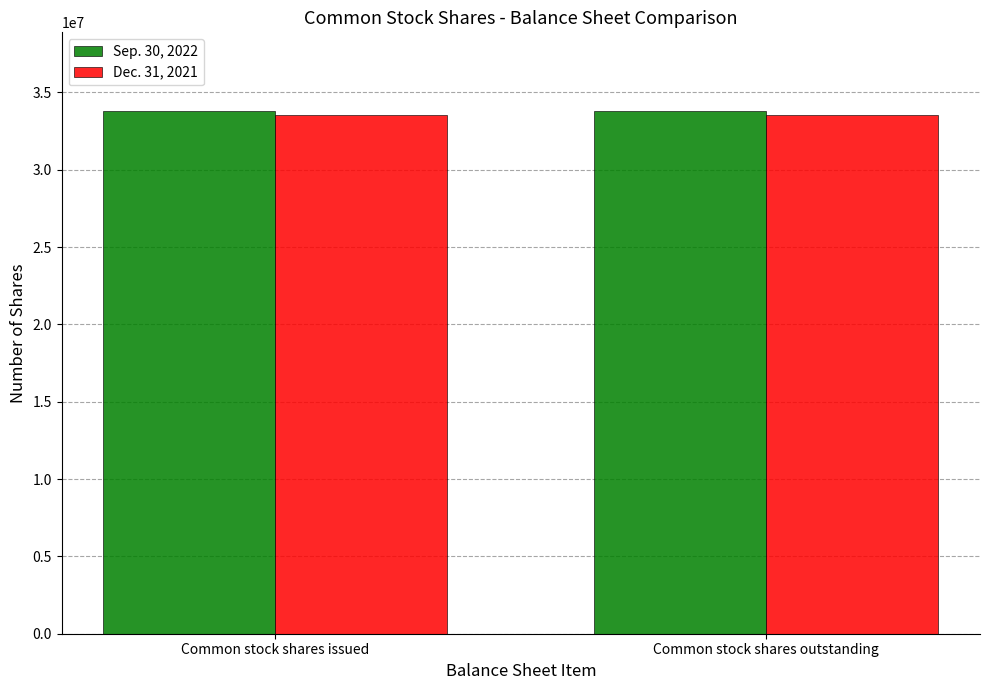

What is the spread (max minus min) of values at Common stock shares outstanding?

284256